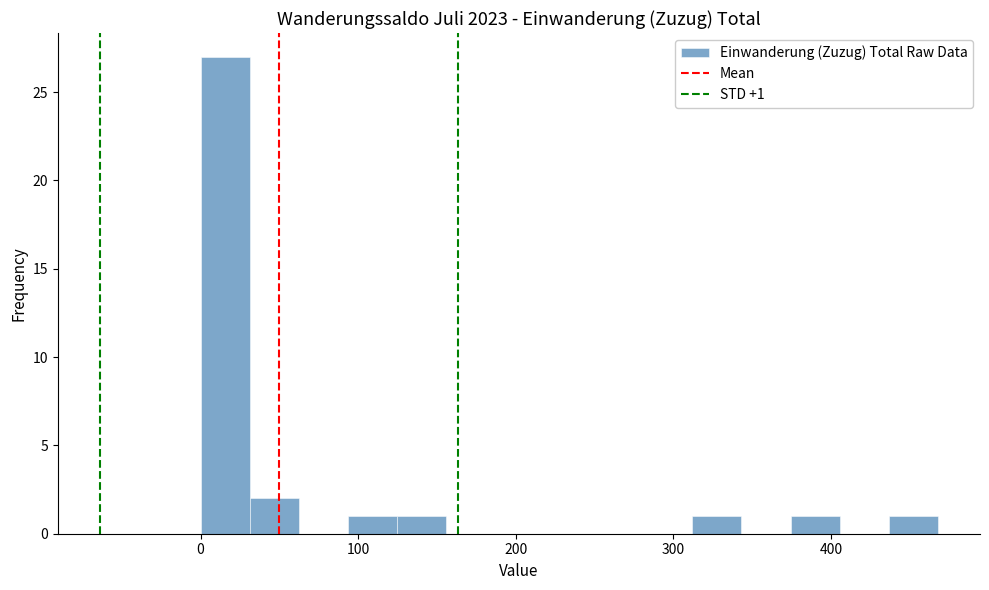

Around what value on the x-axis is the tallest bar? Give the approximate position of its centre, as read against the axis.

20